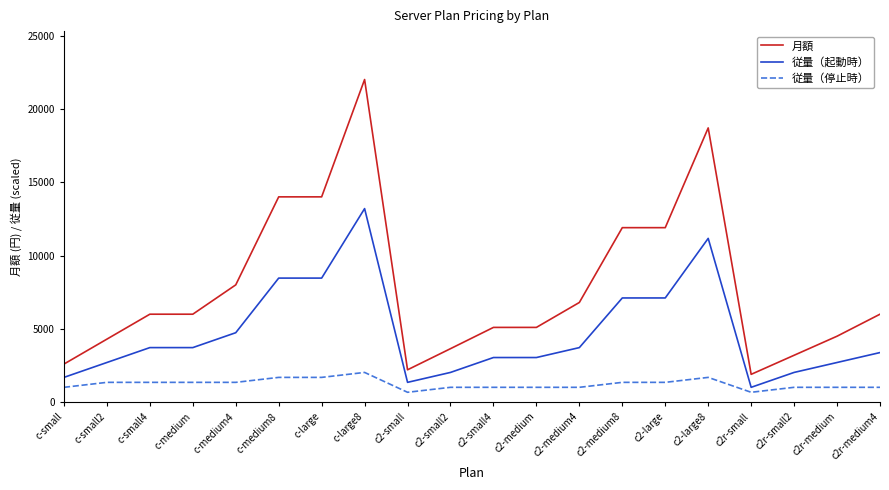

At which category is the sum across all series the highest?

c-large8